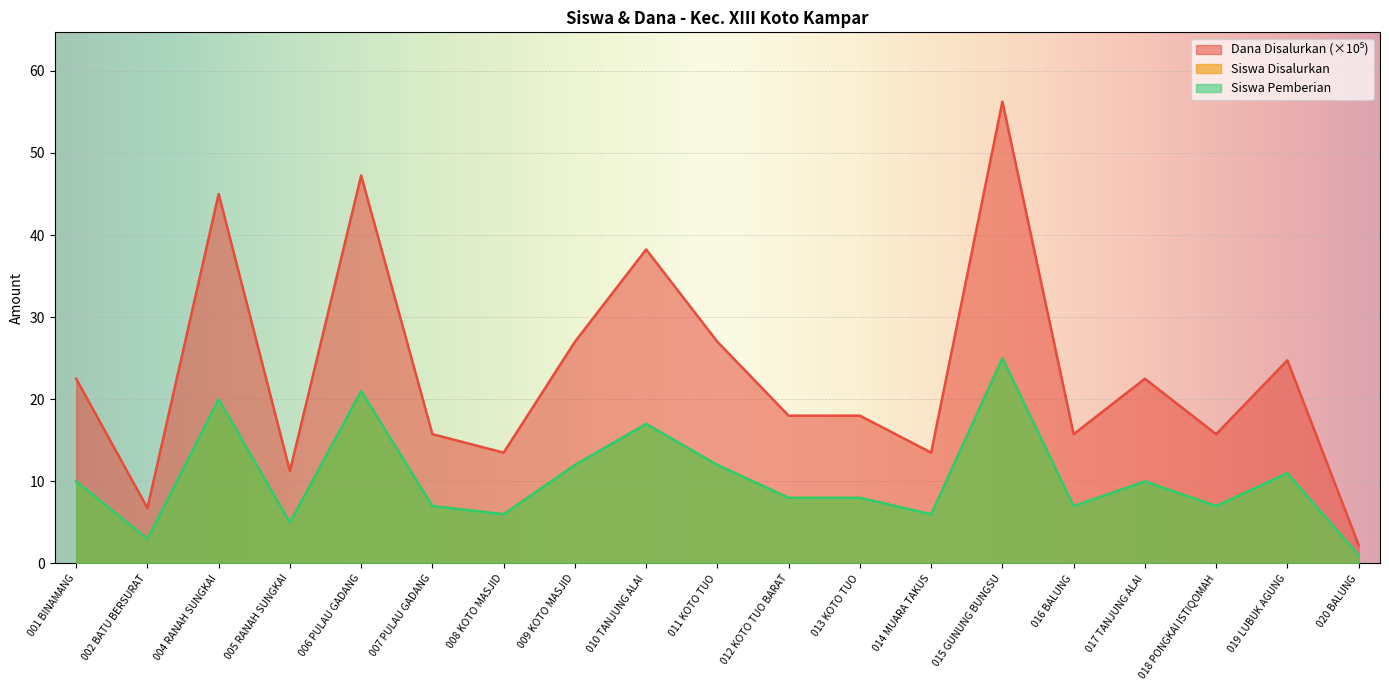

How many lines are shown in the chart?

3